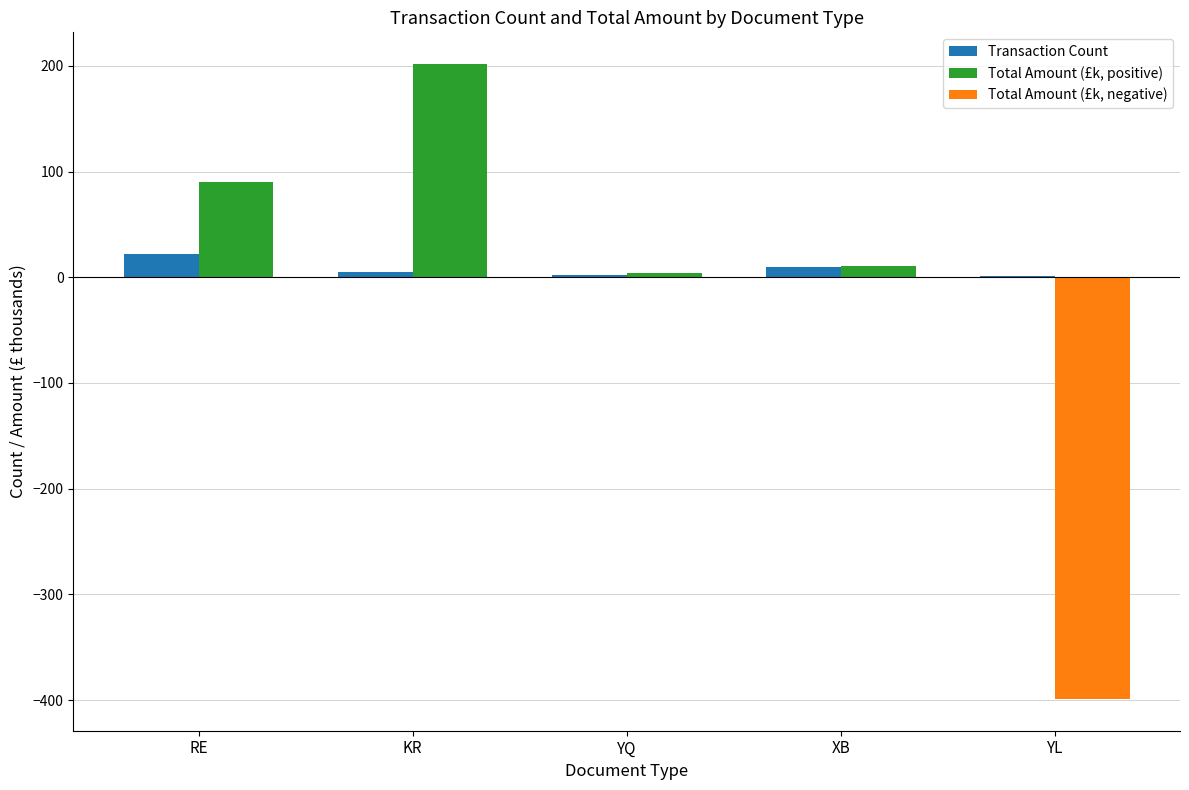

At which category is the sum across all series the highest?

KR